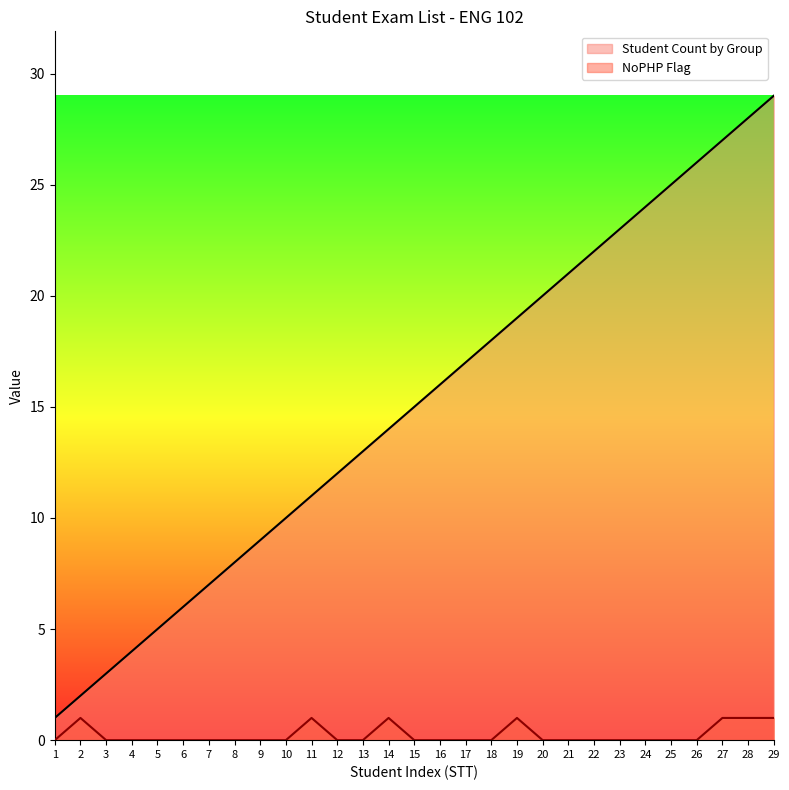

Reading left to right, list all the values displayed in this chart.

Student Count by Group: 1=1	2=2	3=3	4=4	5=5	6=6	7=7	8=8	9=9	10=10	11=11	12=12	13=13	14=14	15=15	16=16	17=17	18=18	19=19	20=20	21=21	22=22	23=23	24=24	25=25	26=26	27=27	28=28	29=29
NoPHP Flag: 1=0	2=1	3=0	4=0	5=0	6=0	7=0	8=0	9=0	10=0	11=1	12=0	13=0	14=1	15=0	16=0	17=0	18=0	19=1	20=0	21=0	22=0	23=0	24=0	25=0	26=0	27=1	28=1	29=1